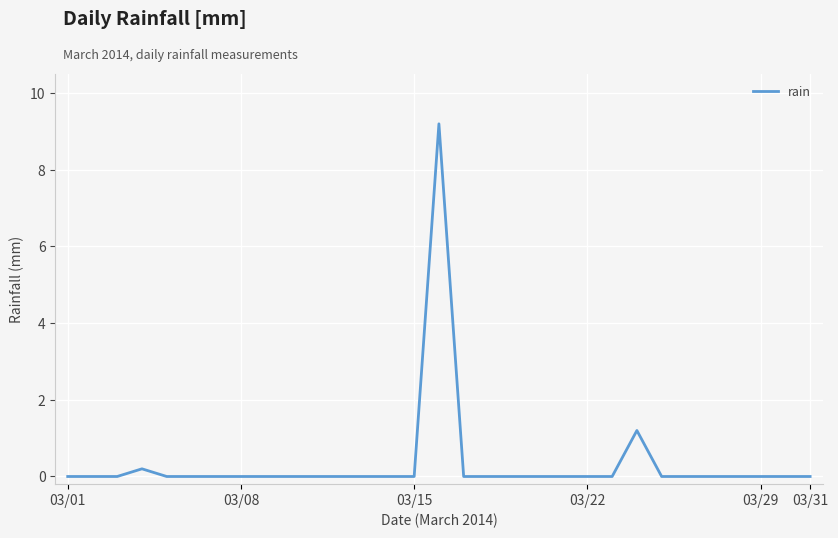

What is the maximum value shown in the chart?

9.2